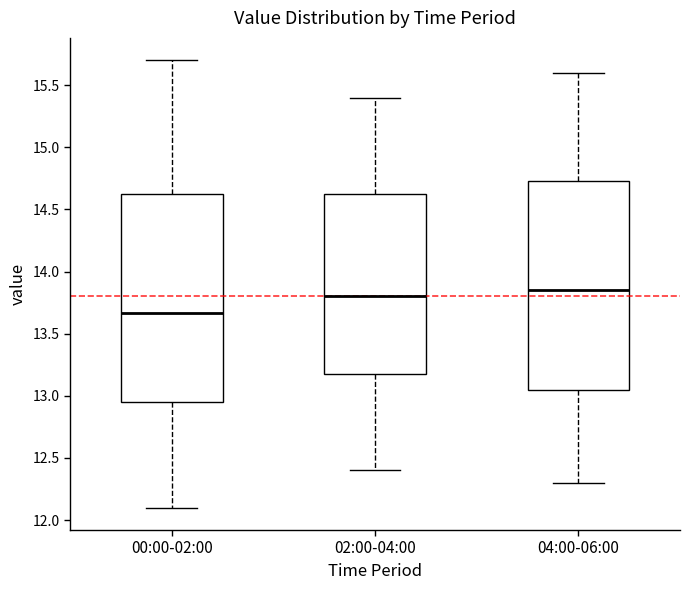

Reading left to right, read every box against the y-axis: the position of its median line, the range the box covers, and the ends of its whiskers. The values are not printed on the chart, so give them approximately, as read against the axis.

00:00-02:00: median 13.65, box 12.95 to 14.65, whiskers 12.10 to 15.70
02:00-04:00: median 13.80, box 13.20 to 14.65, whiskers 12.40 to 15.40
04:00-06:00: median 13.85, box 13.05 to 14.75, whiskers 12.30 to 15.60